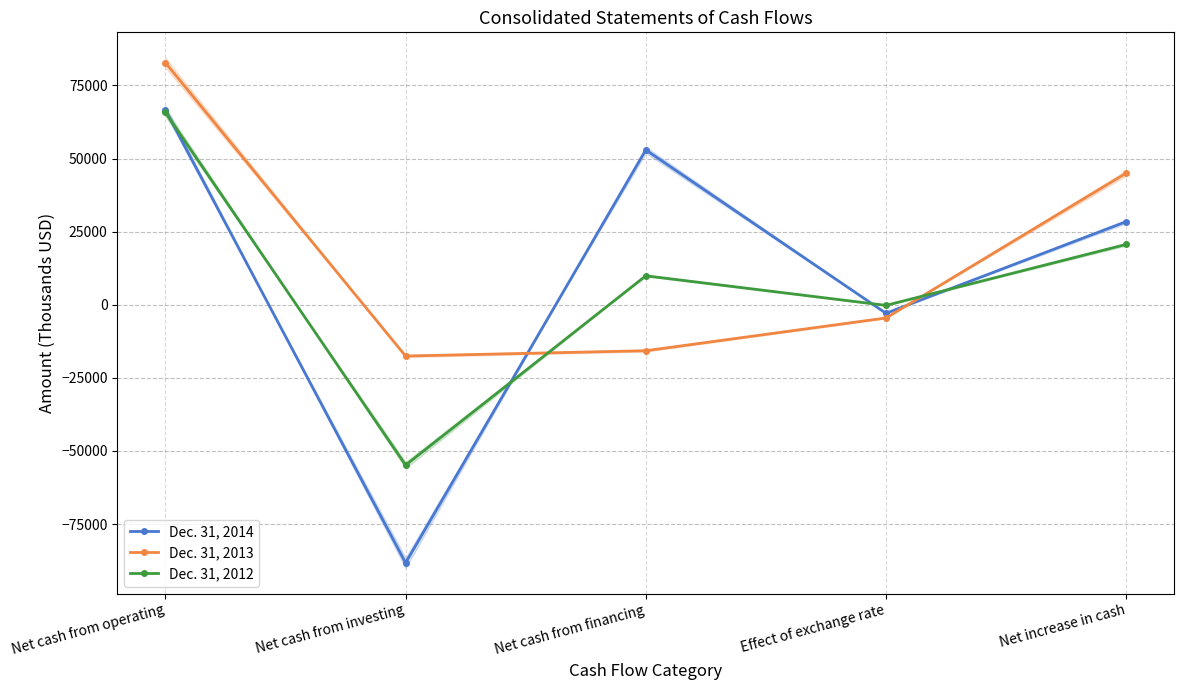

Rank the categories by Dec. 31, 2013 value from lowest to highest.

Net cash from investing, Net cash from financing, Effect of exchange rate, Net increase in cash, Net cash from operating